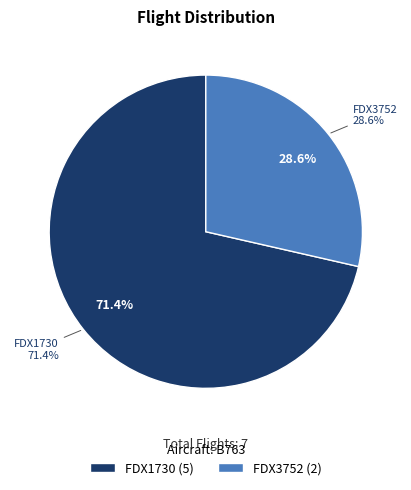

Which category has the biggest portion of the pie?

FDX1730